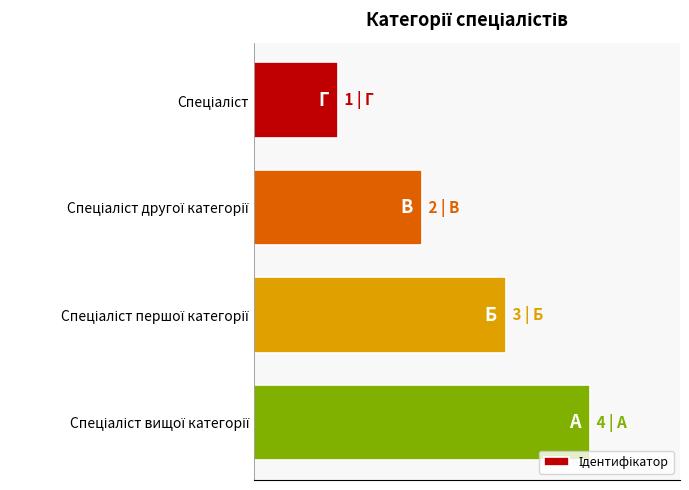

Does the chart contain any negative values?

No